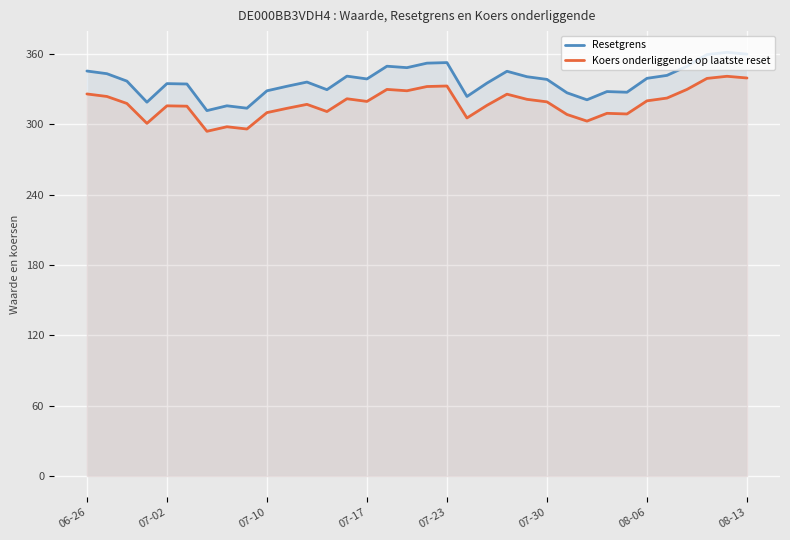

True or false: Koers onderliggende op laatste reset and Resetgrens cross at least once.

False